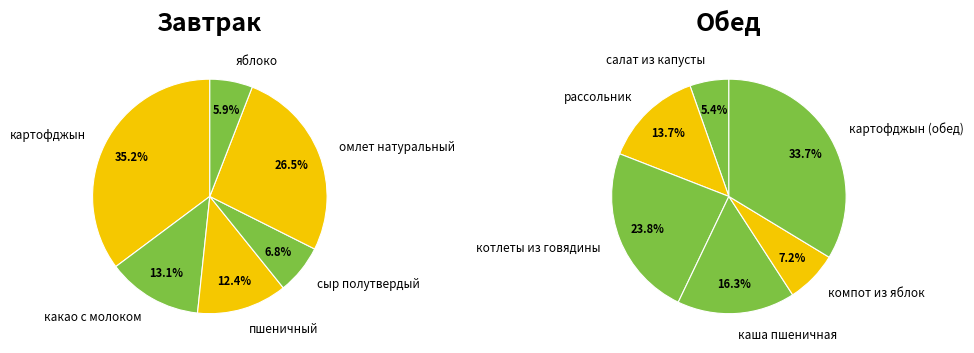

Which slice is the smallest?

салат из капусты